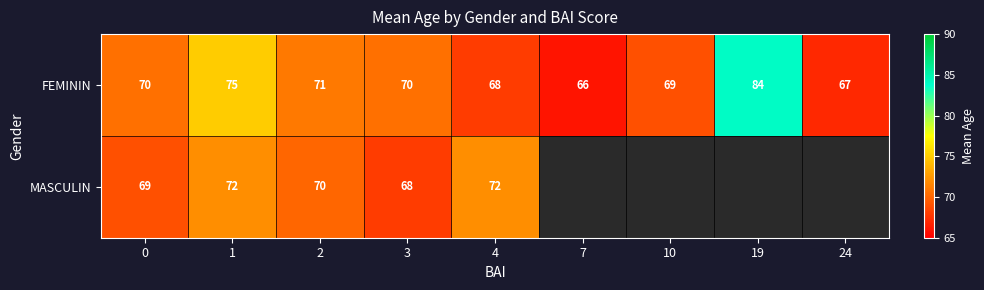

What is the highest value of the FEMININ series?

84.0